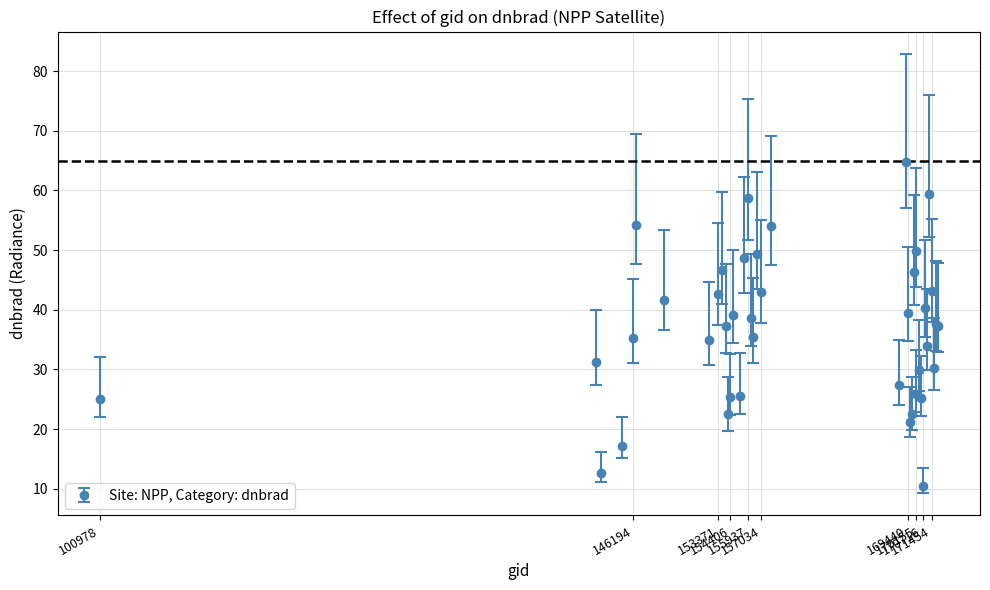

How many points are lower than both their immediate neighbors (excluding endpoints)?

12